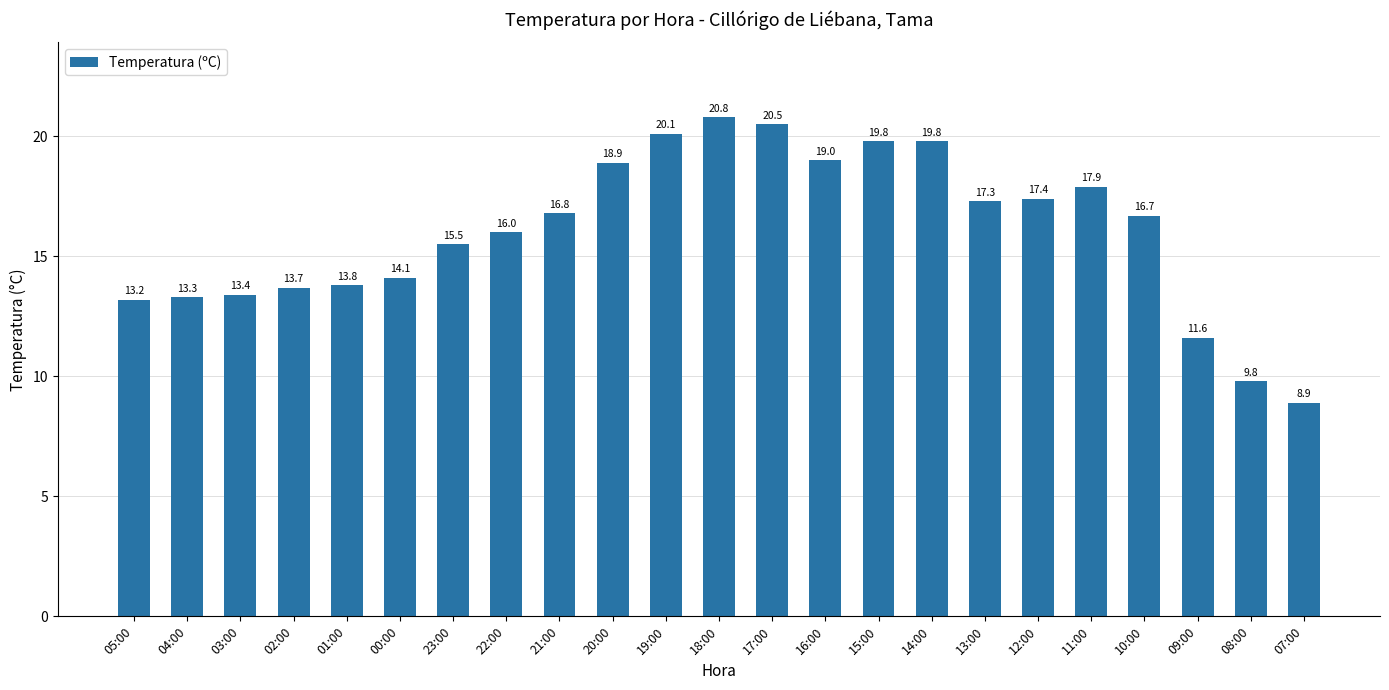

Which label corresponds to the smallest value in the chart?

07:00